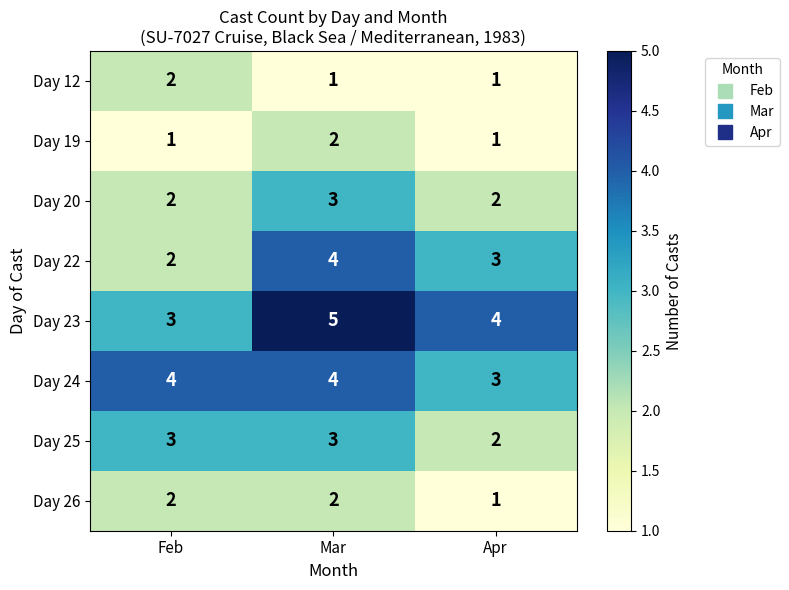

Which label corresponds to the largest value in the chart?

Mar